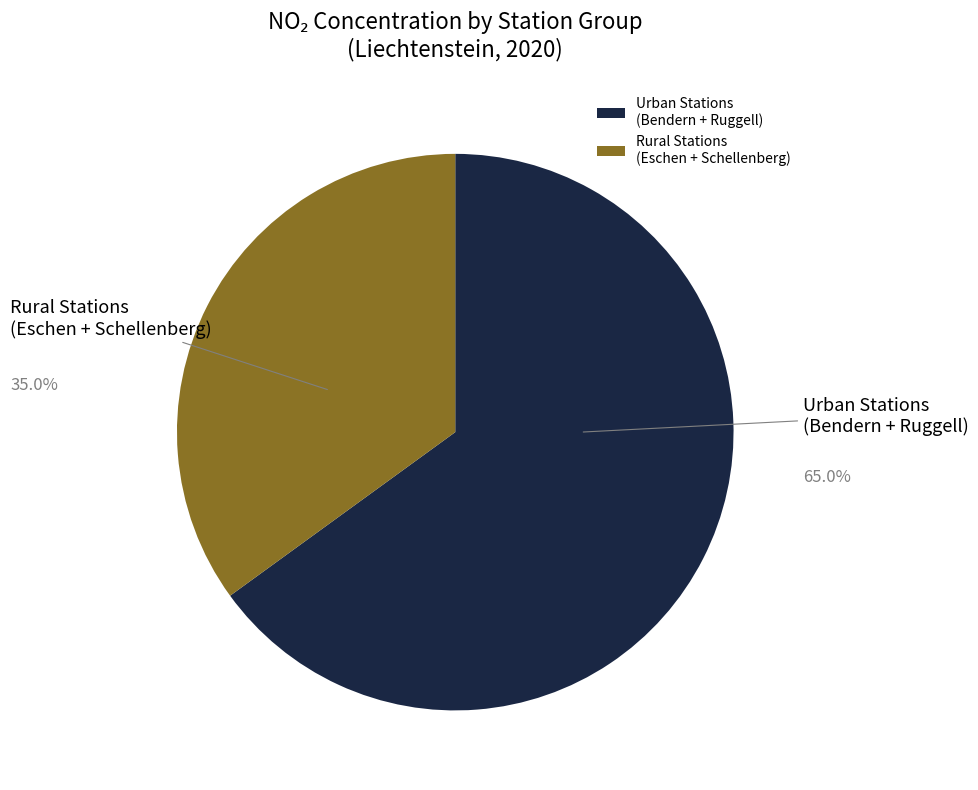

Between Urban Stations (Bendern + Ruggell) and Rural Stations (Eschen + Schellenberg), which is larger?

Urban Stations (Bendern + Ruggell)